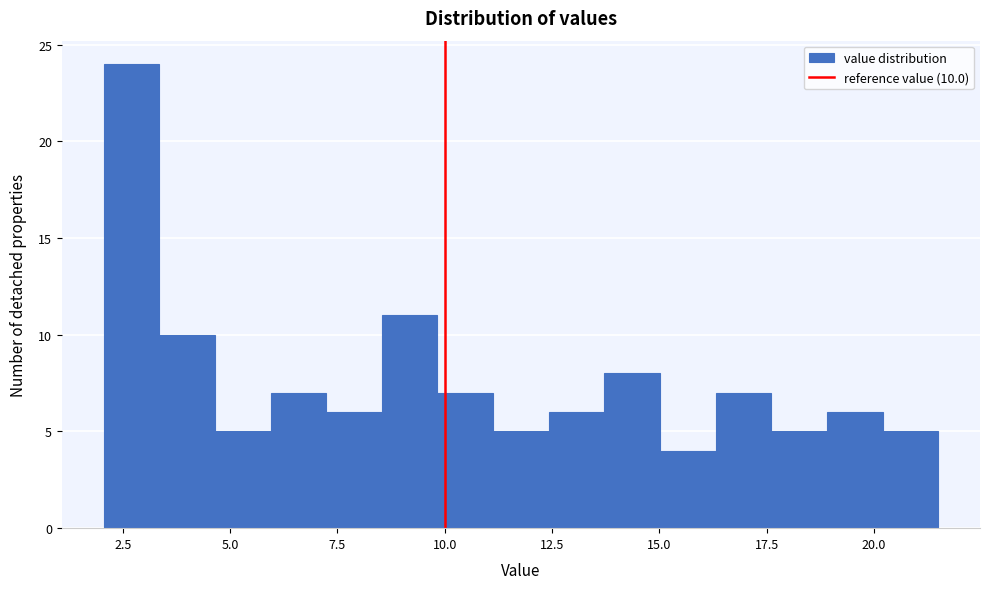

Around what value on the x-axis is the tallest bar? Give the approximate position of its centre, as read against the axis.

2.5